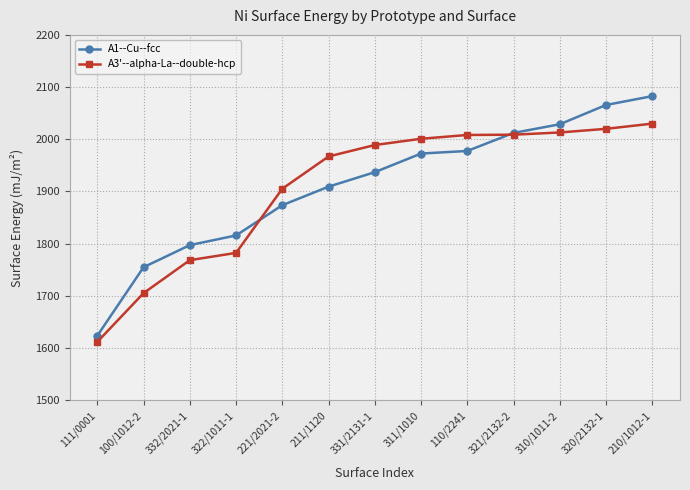

What is the value of the A3'--alpha-La--double-hcp point at the 10th from the left?

2008.8